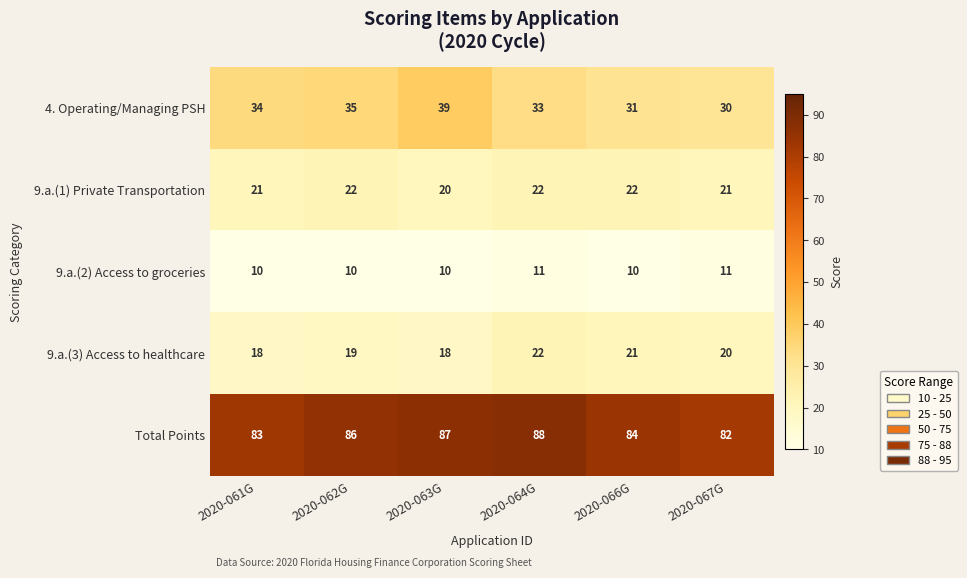

Rank the series at 2020-062G from lowest to highest value.

9.a.(2) Access to groceries, 9.a.(3) Access to healthcare, 9.a.(1) Private Transportation, 4. Operating/Managing PSH, Total Points